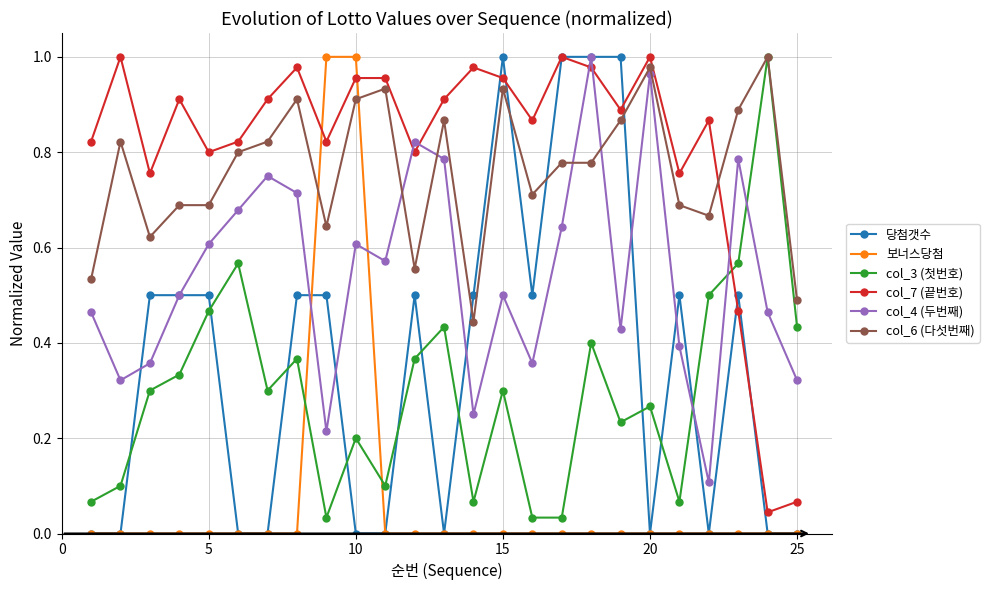

What are all the series names shown in the legend?

당첨갯수, 보너스당첨, col_3 (첫번호), col_7 (끝번호), col_4 (두번째), col_6 (다섯번째)